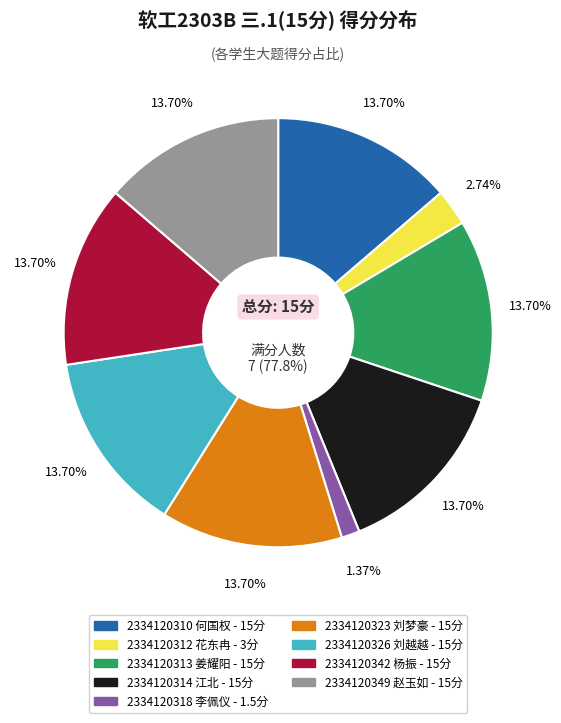

Is there a majority slice in this chart?

No